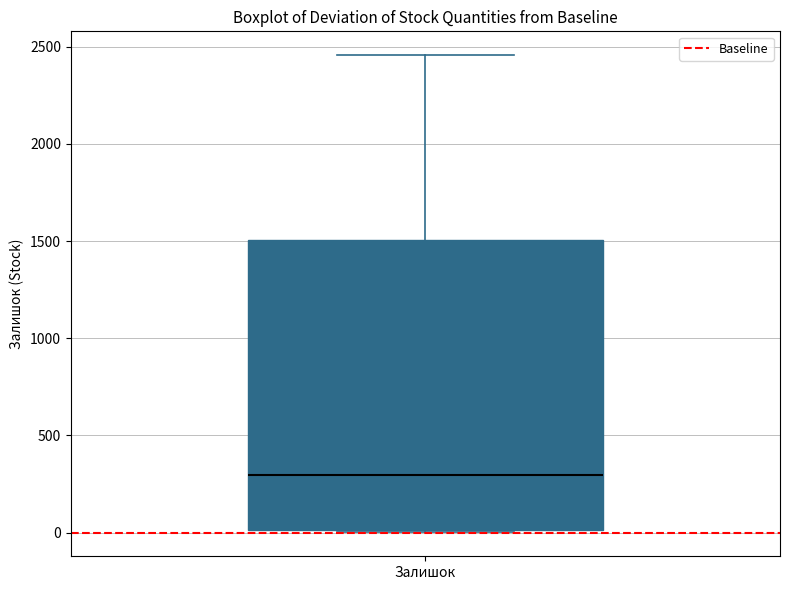

Where does the upper whisker of the box for Залишок end on the y-axis? The values are not printed on the chart, so give them approximately, as read against the axis.

2450